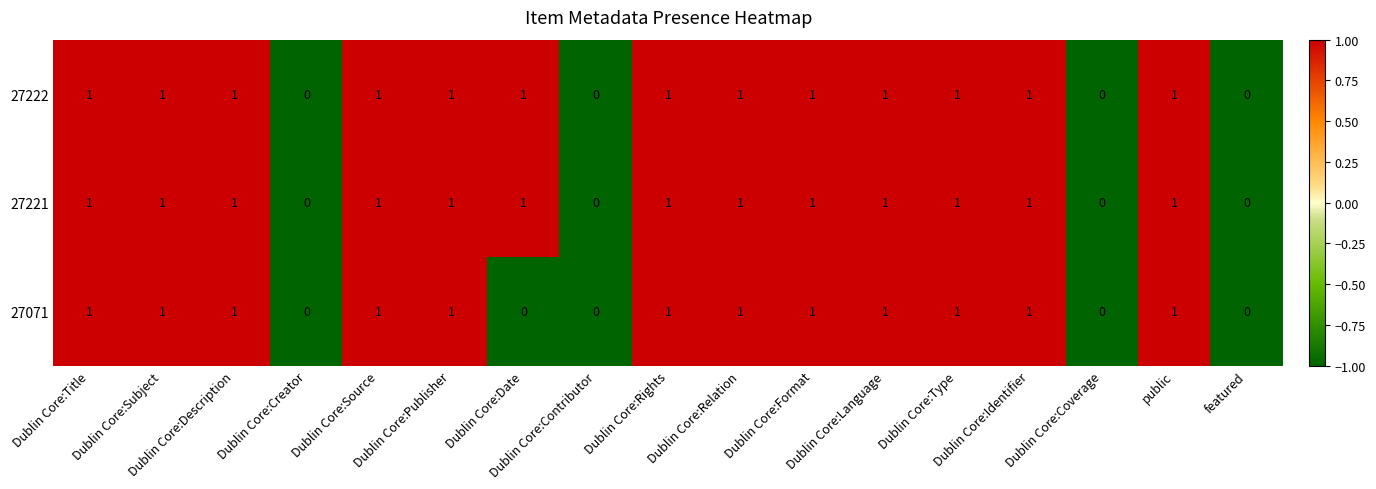

How many 27071 values are between 0 and 1?

17